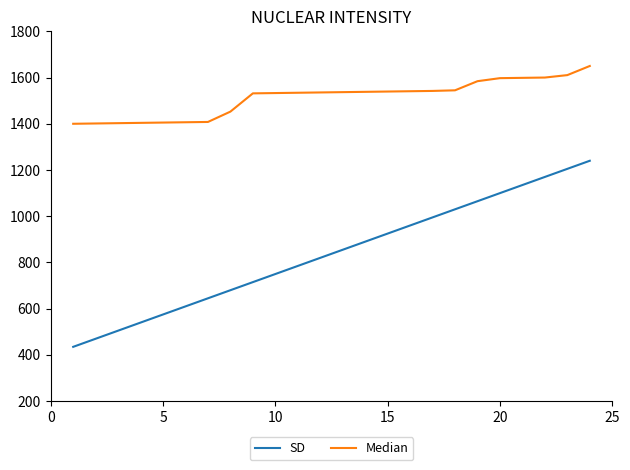

List the series in order of their overall mean, highest first.

Median, SD